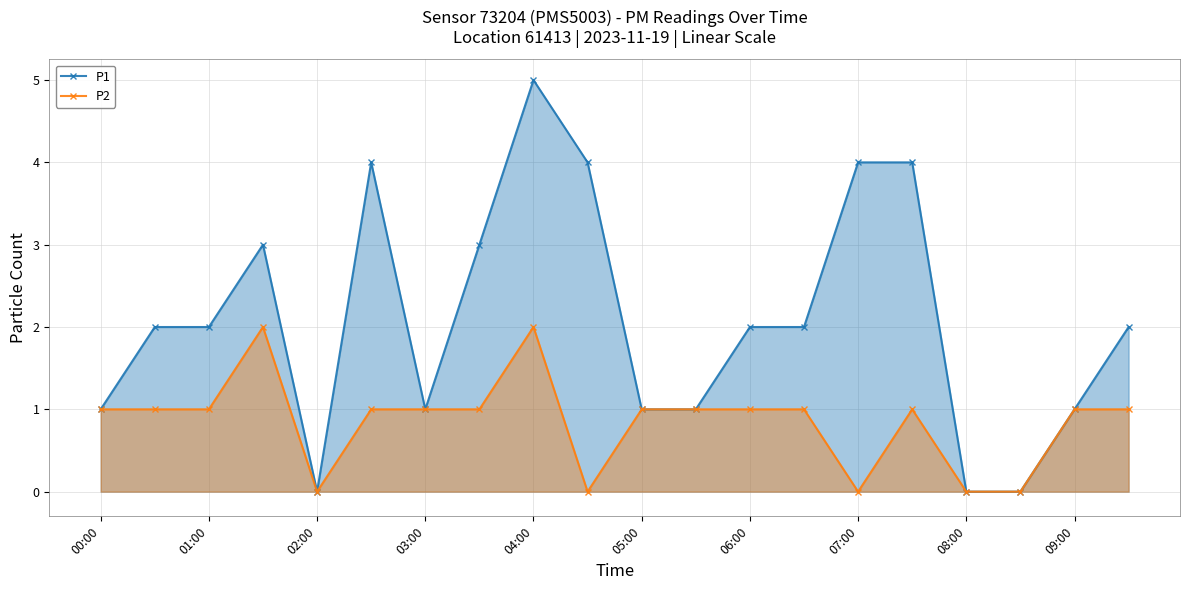

True or false: P1 and P2 intersect in this chart.

False